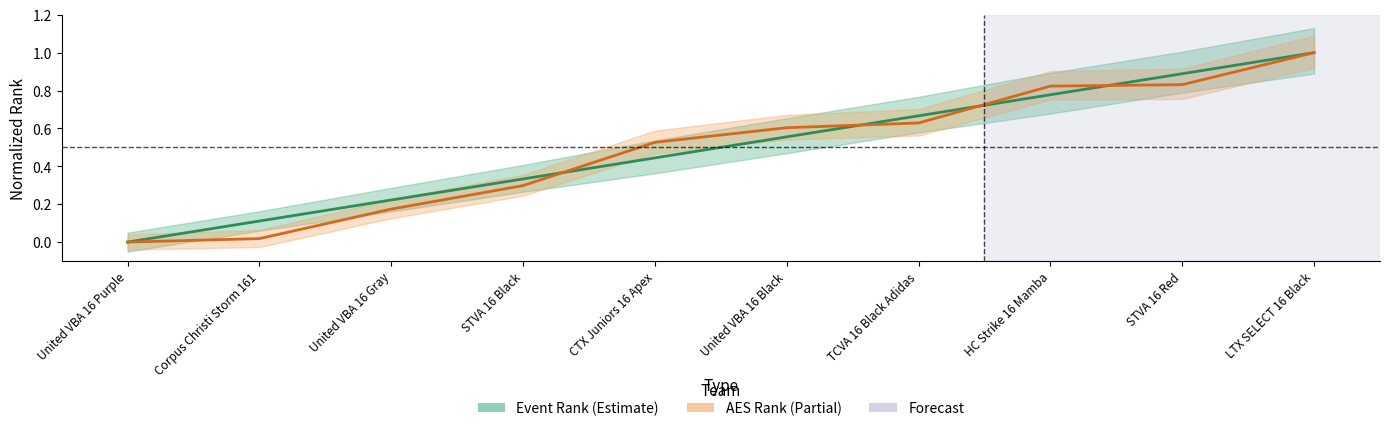

True or false: Event Rank has more than 0 points higher than both neighbors.

False